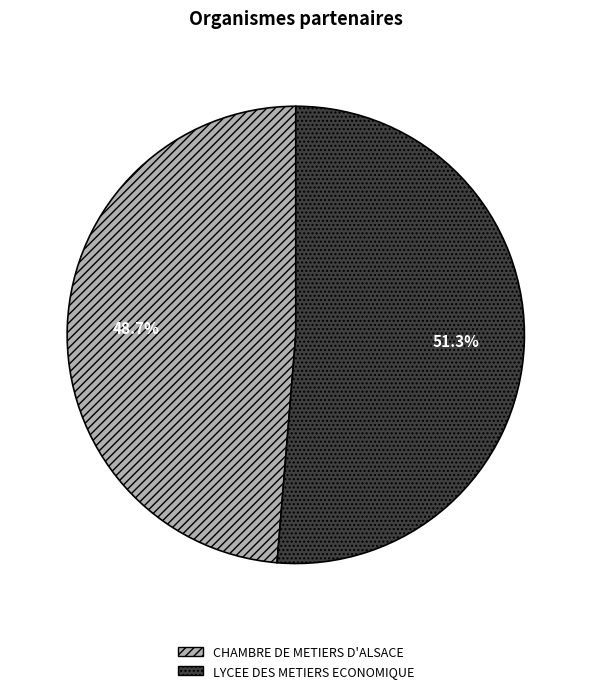

Which slice is the smallest?

CHAMBRE DE METIERS D'ALSACE